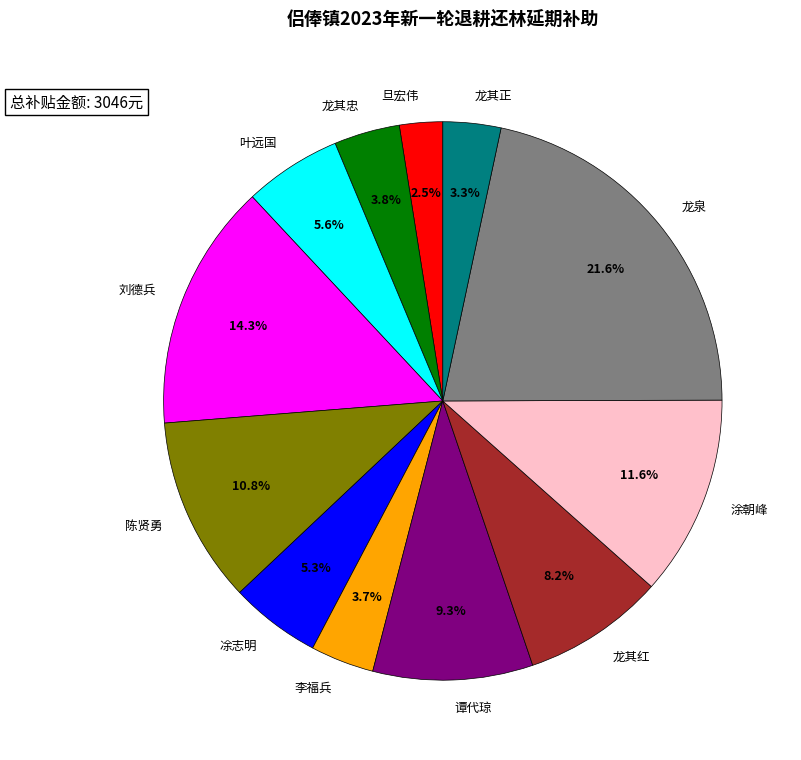

What is the total percentage of 旦宏伟 and 龙泉?

24.1%